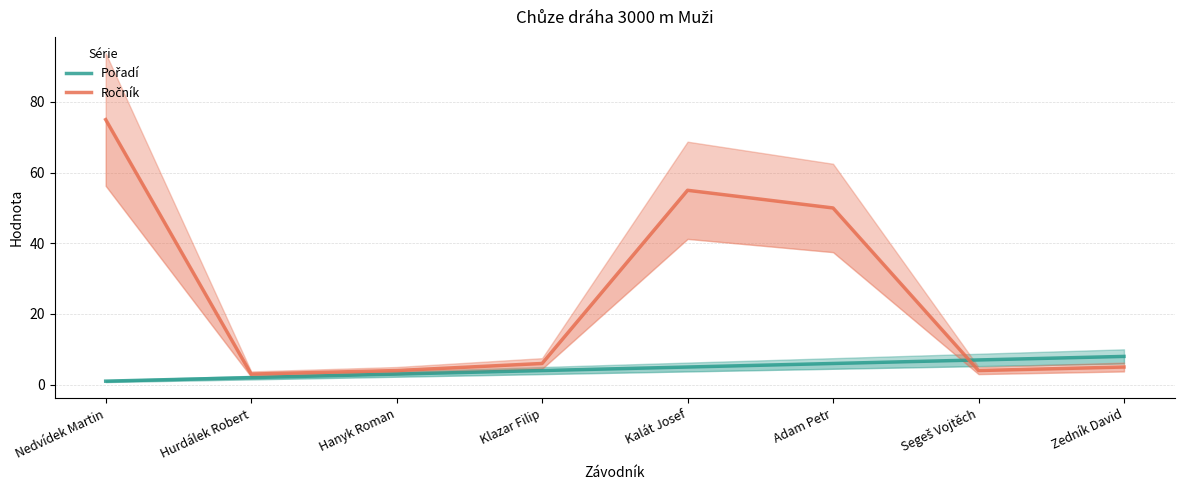

What position from the right is Hurdálek Robert?

7